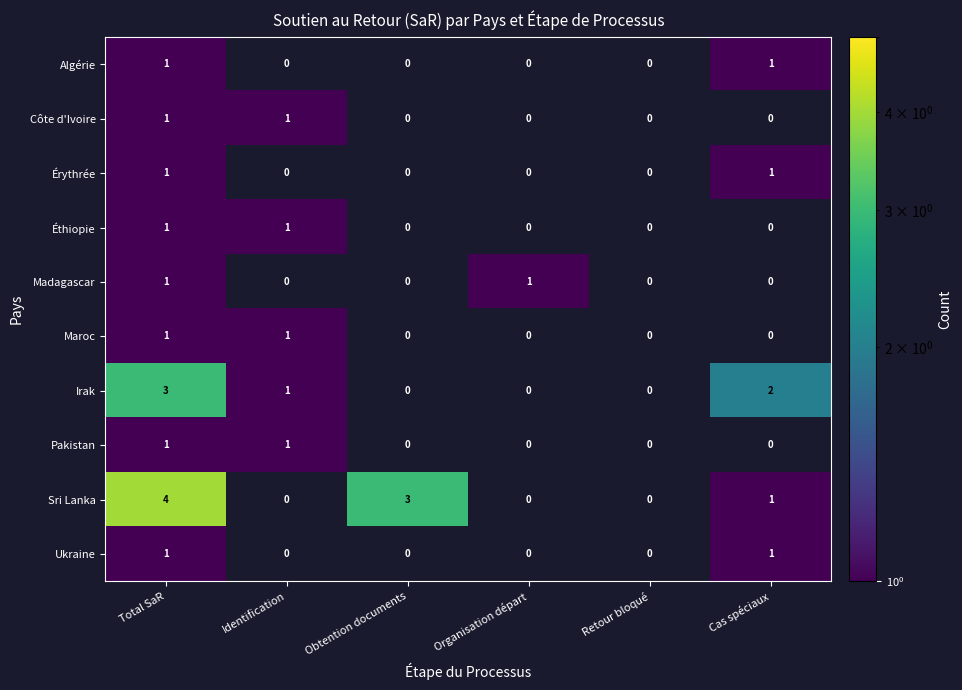

At which category is the sum across all series the highest?

Total SaR